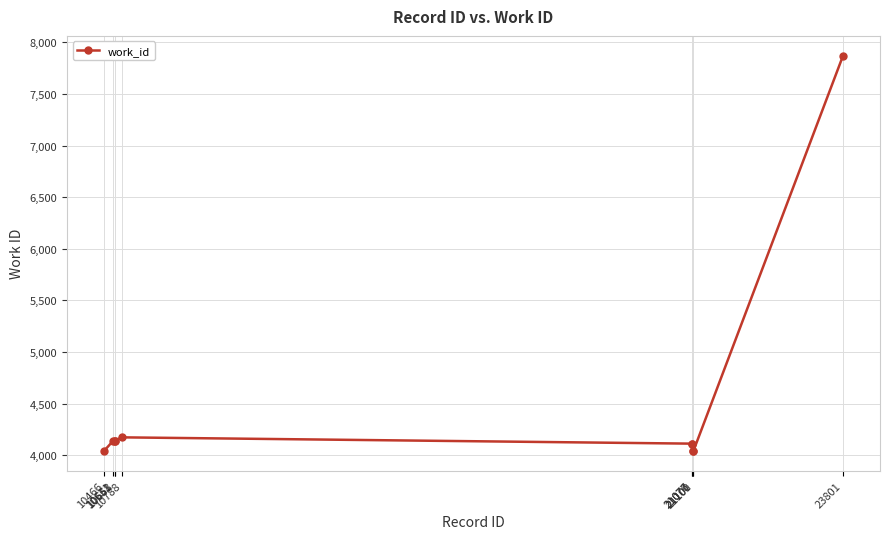

What is the smallest value displayed?

4040